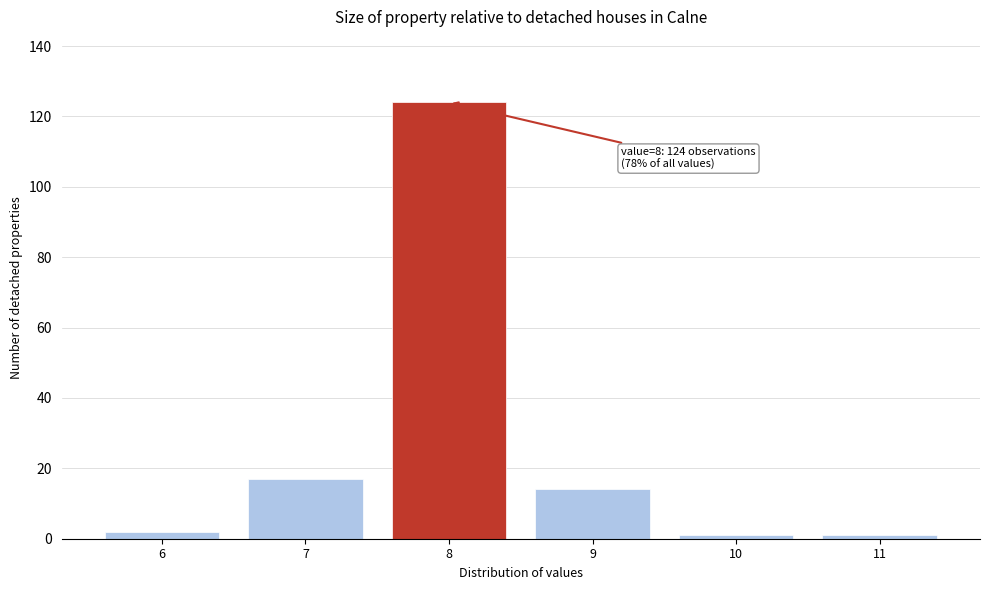

Reading left to right, list all the values displayed in this chart.

6=2	7=17	8=124	9=14	10=1	11=1